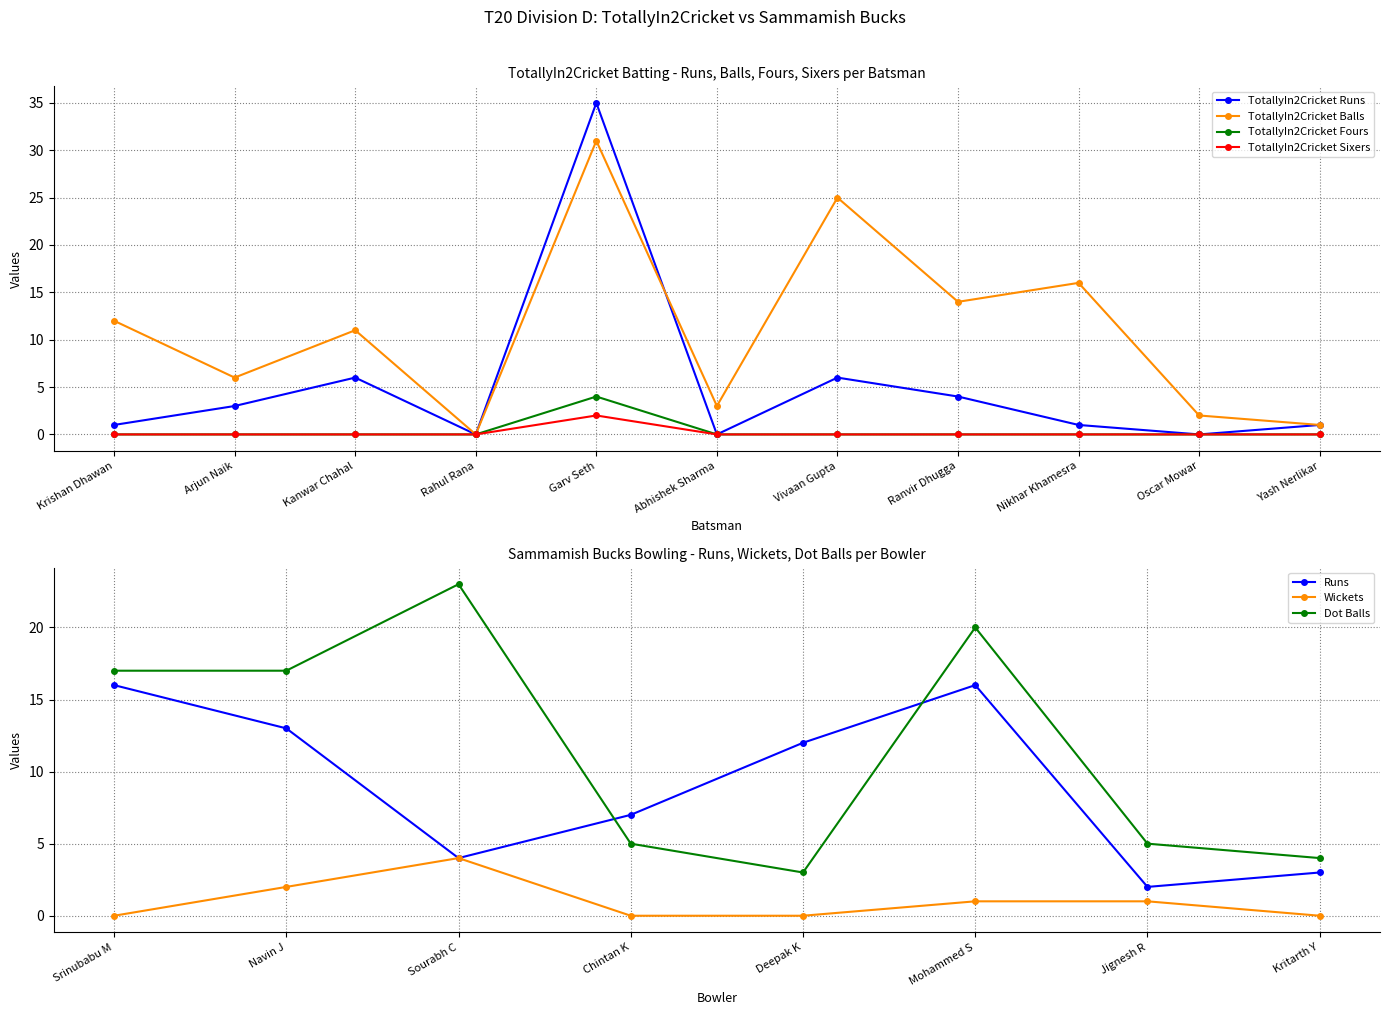

Is the value of TotallyIn2Cricket Fours at Nikhar Khamesra greater than the value of TotallyIn2Cricket Runs at Garv Seth?

No